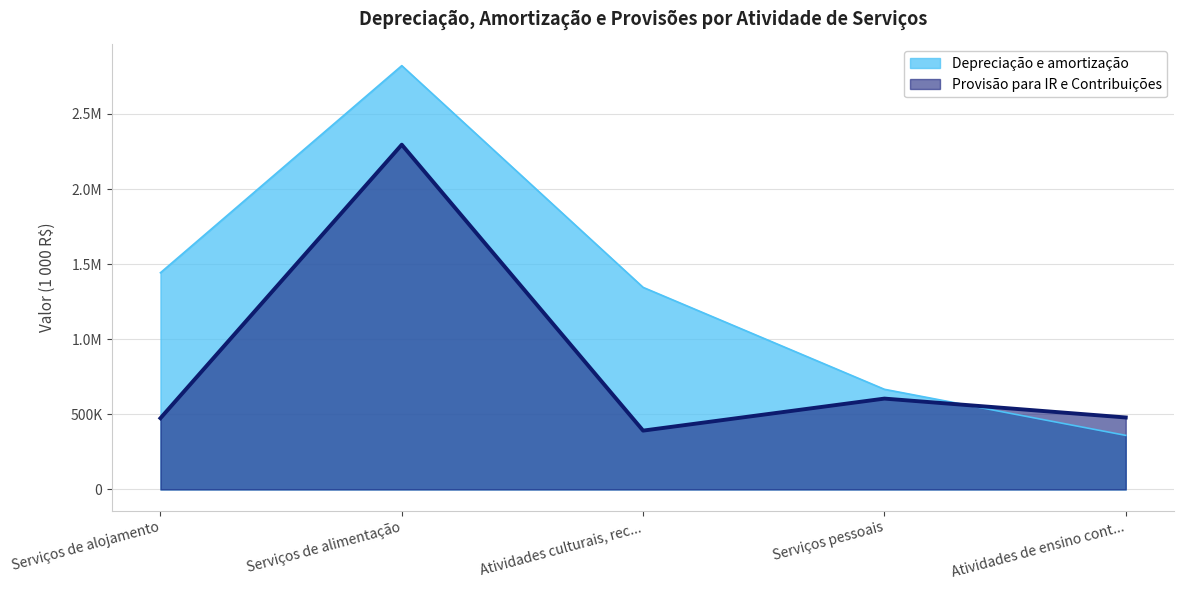

At how many categories does at least one series exceed 1678900?

1